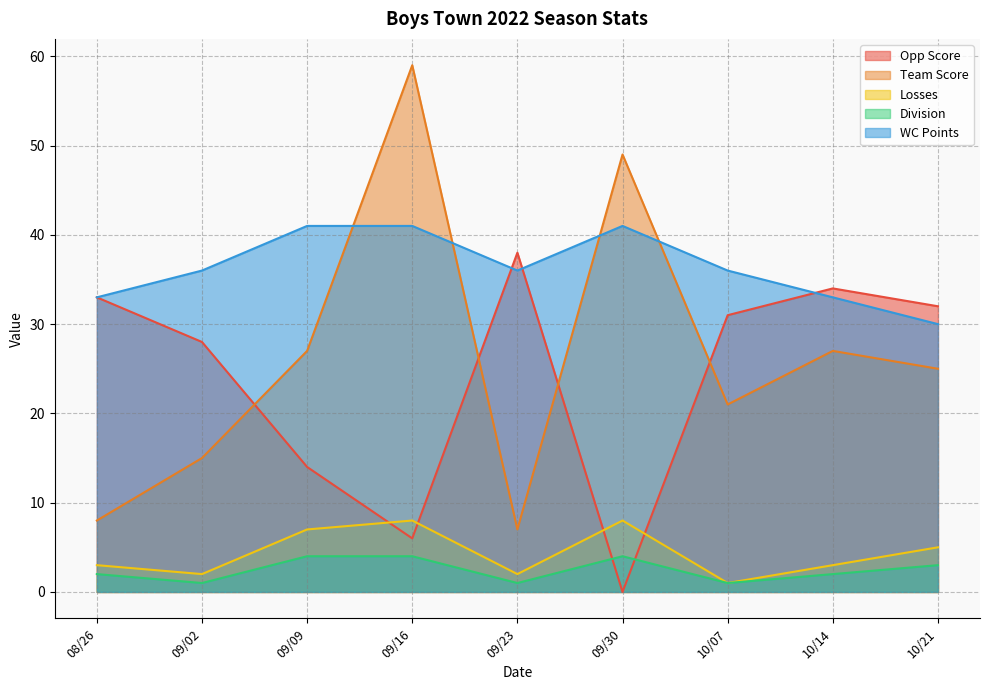

What is the difference between the maximum and second lowest values in the WC Points series?

8